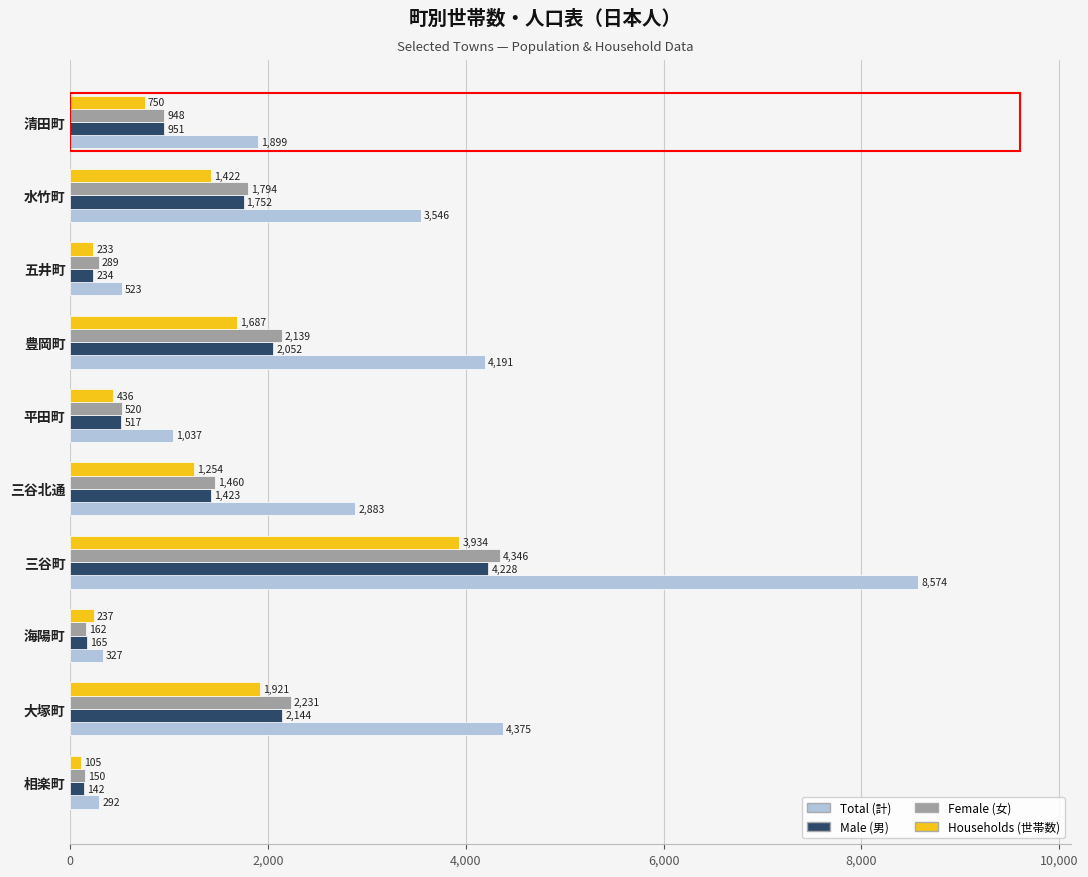

What is the difference between the highest and lowest values at 平田町?

601